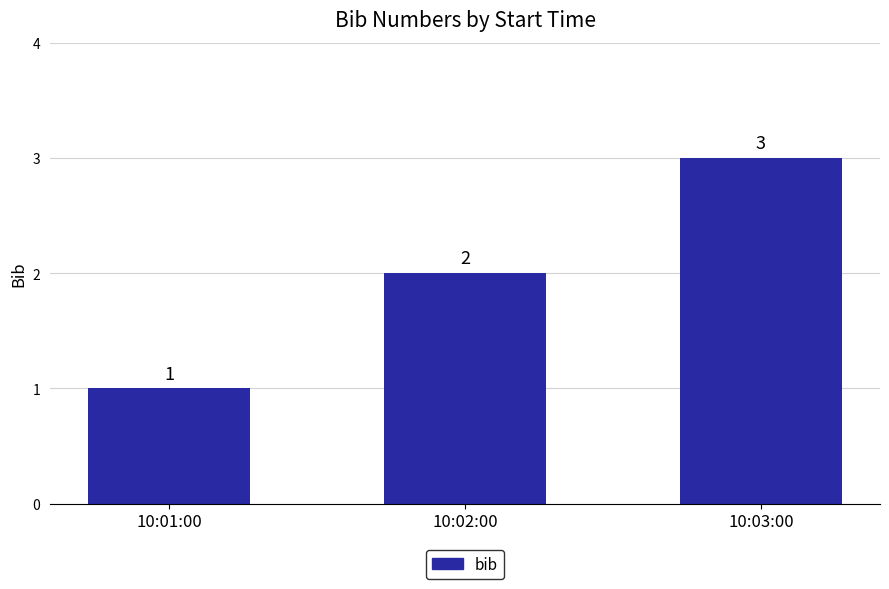

Where is the data nearest to the value 2?

10:02:00